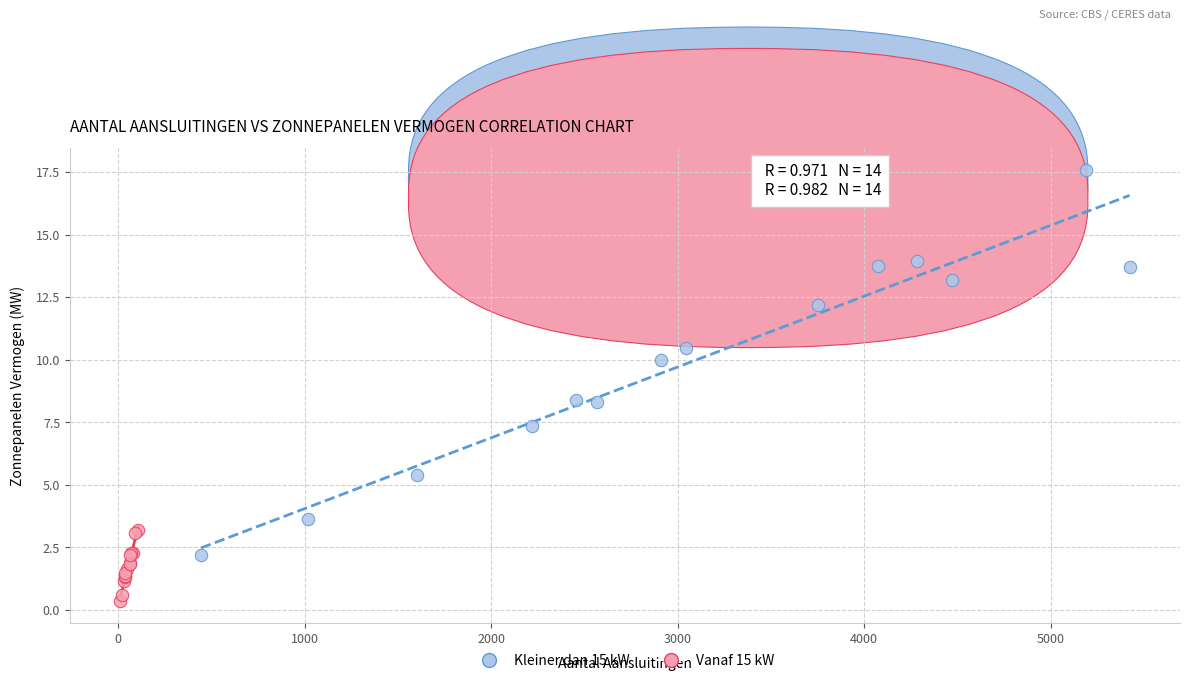

Which series reaches the maximum Y coordinate?

Kleiner dan 15 kW